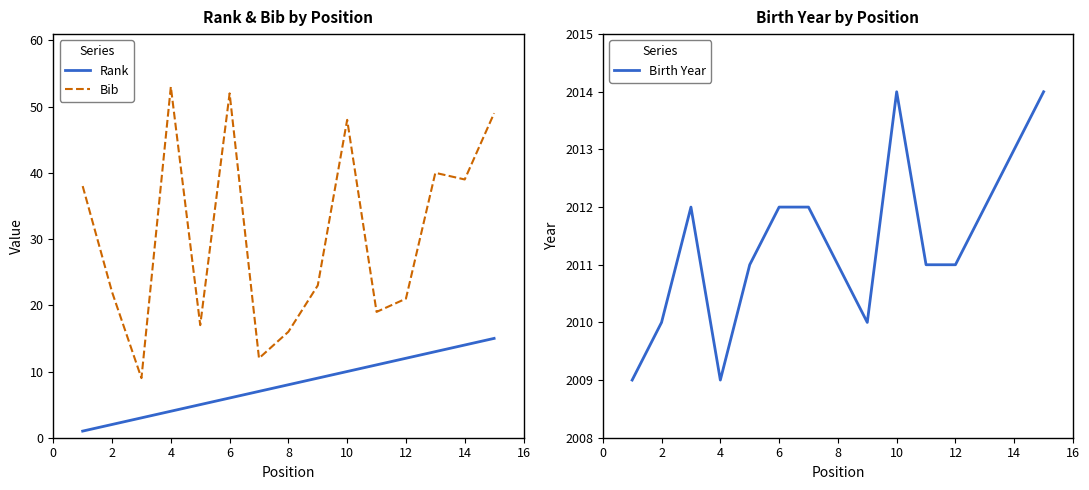

True or false: Bib and Rank cross at least once.

False